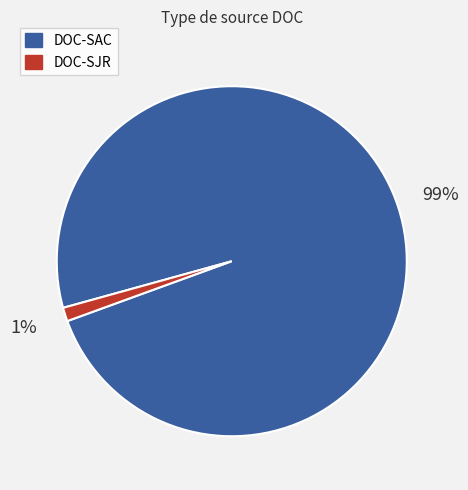

Does any single category account for the majority?

Yes